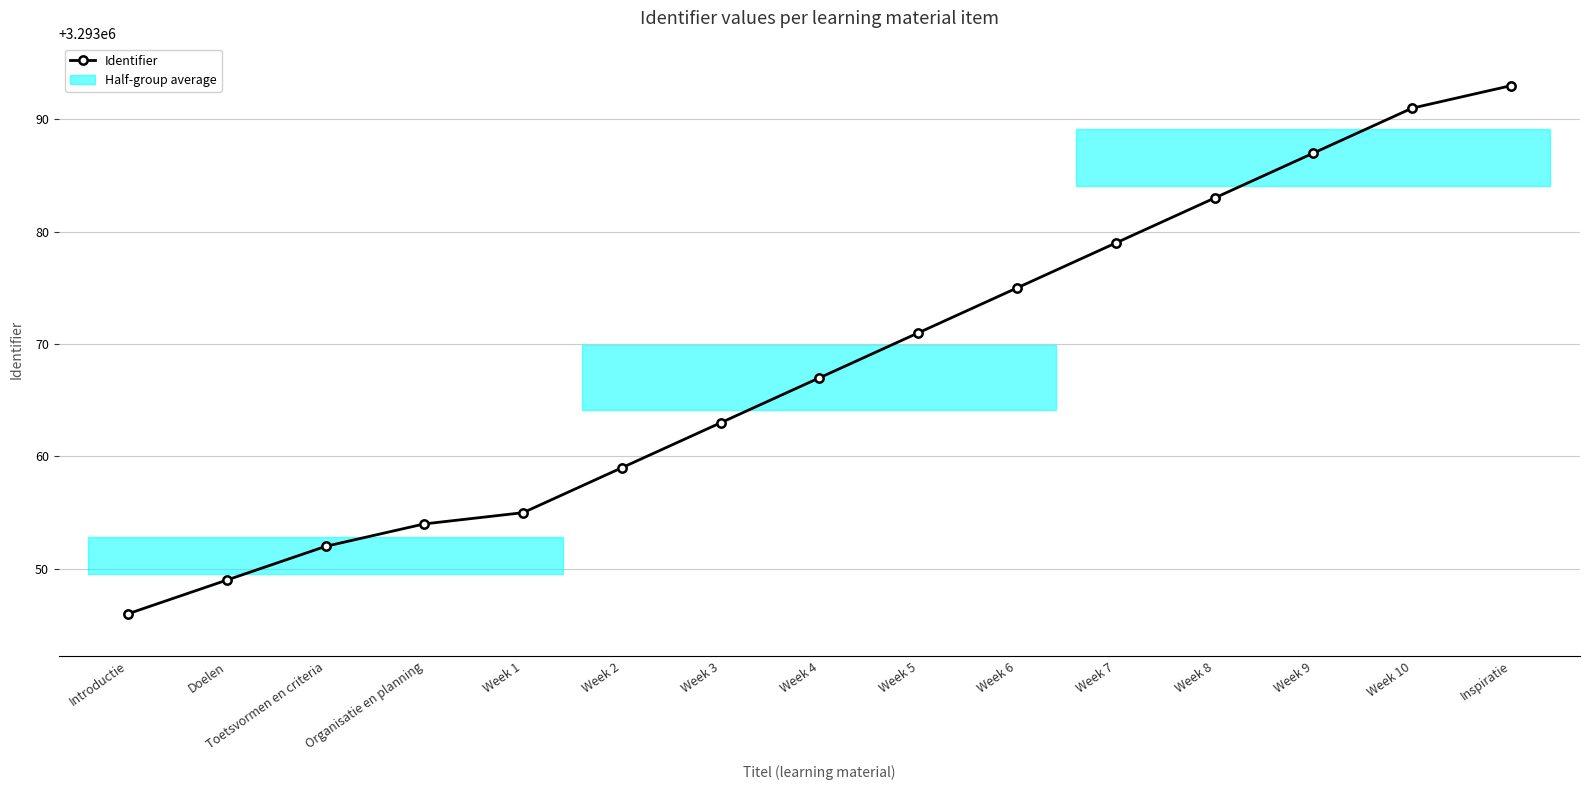

At which label does the data first exceed 3293067?

Week 5